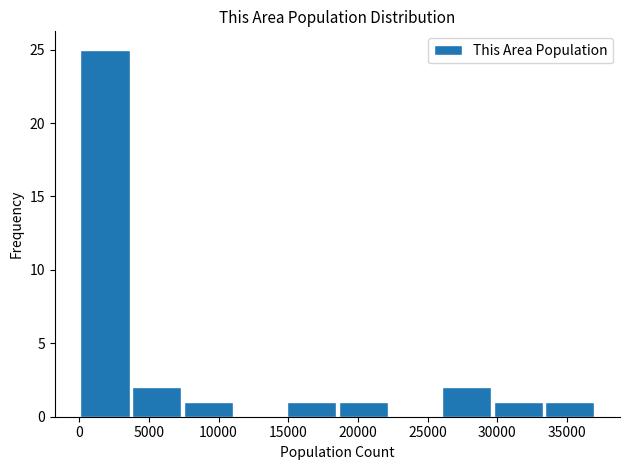

Over which range of the x-axis is the bar tallest?

0 to 3500